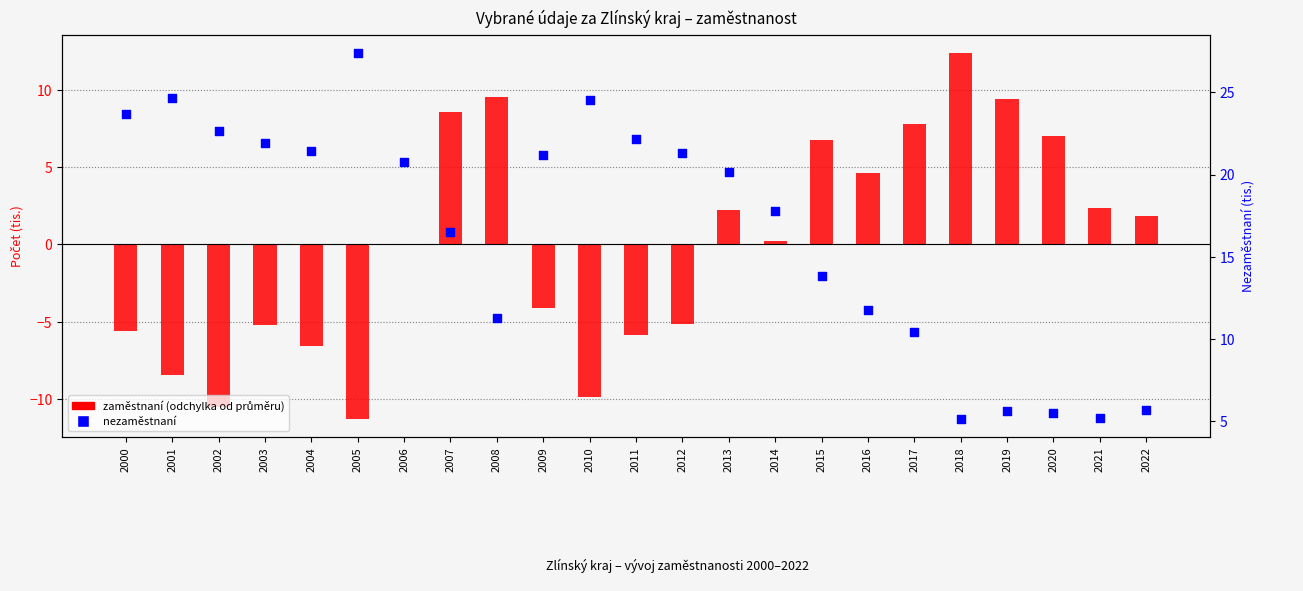

Is the value of nezaměstnaní at 2008 greater than the value of zaměstnaní (odchylka od průměru) at 2014?

Yes